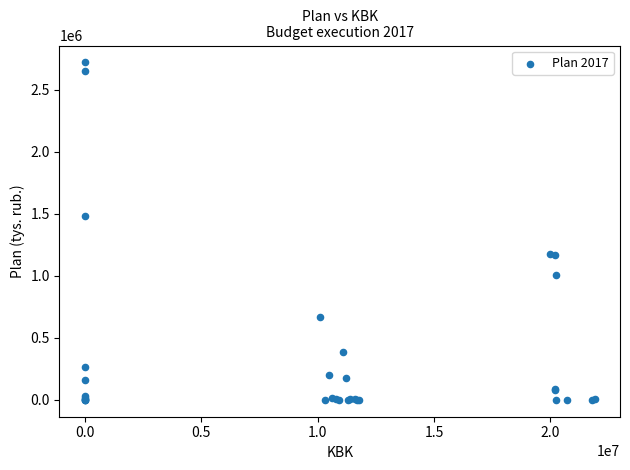

What Y value in the scatter plot is closest to 1360512?

1478595.5